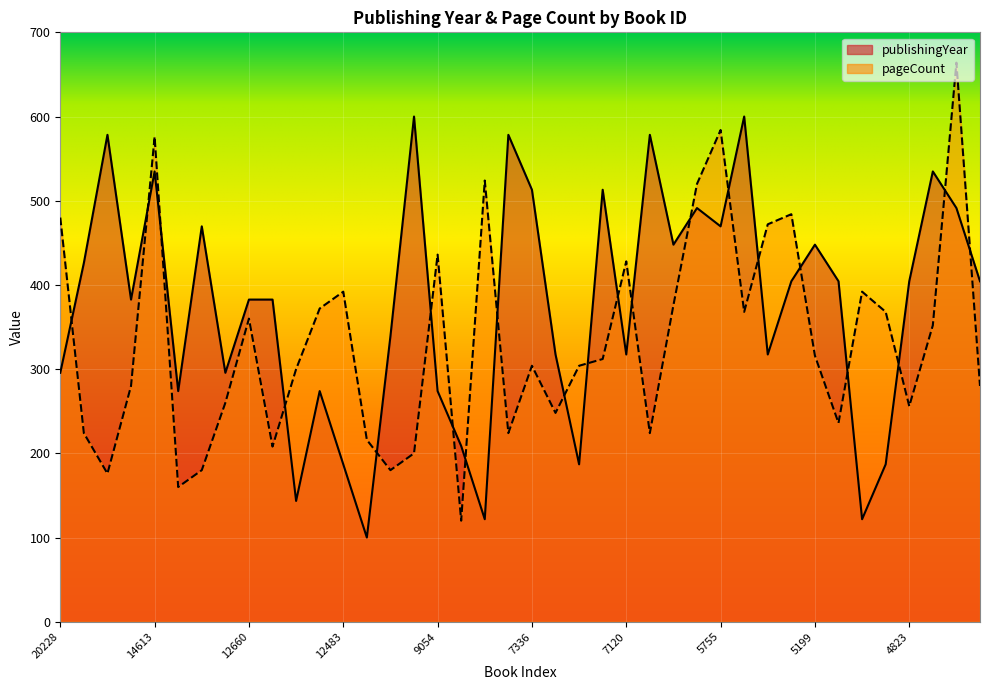

Which series has the largest range (max minus min)?

pageCount